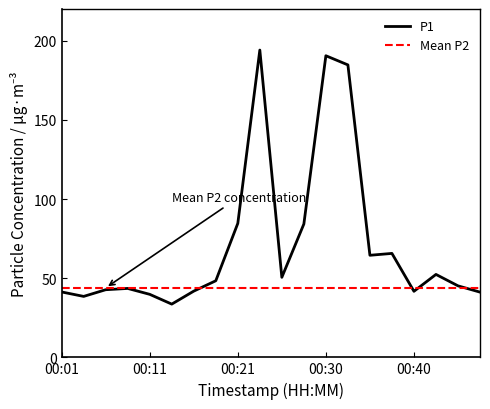

What is the average value?

71.4